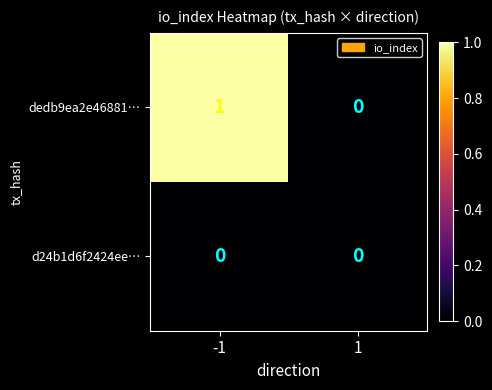

Reading right to left, extract all data points from this chart.

dedb9ea2e46881…: 1=0	-1=1
d24b1d6f2424ee…: 1=0	-1=0